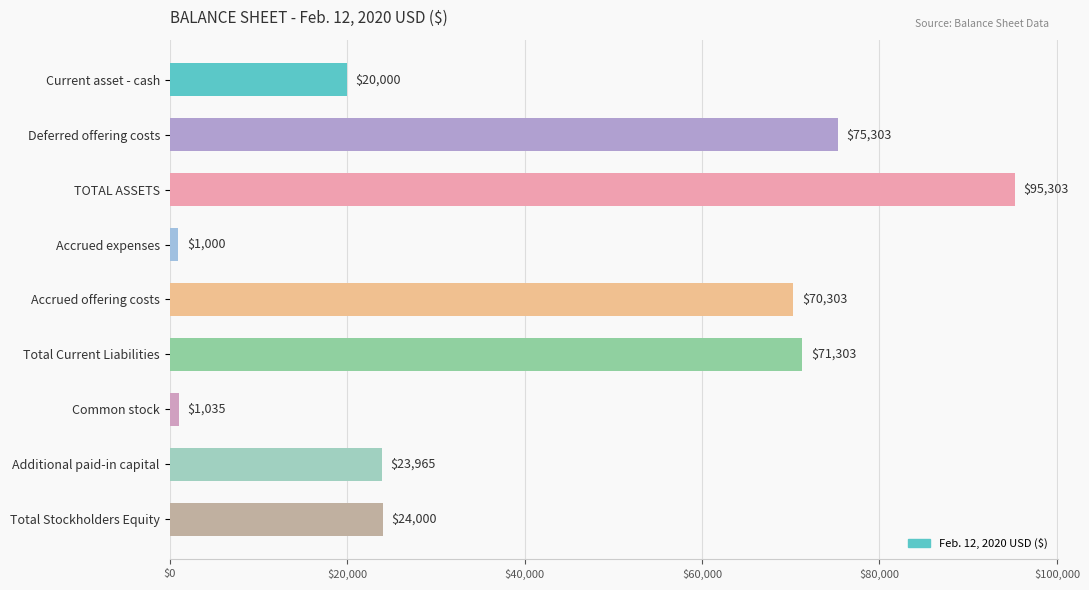

What is the value of the 2nd bar from the top?

75303